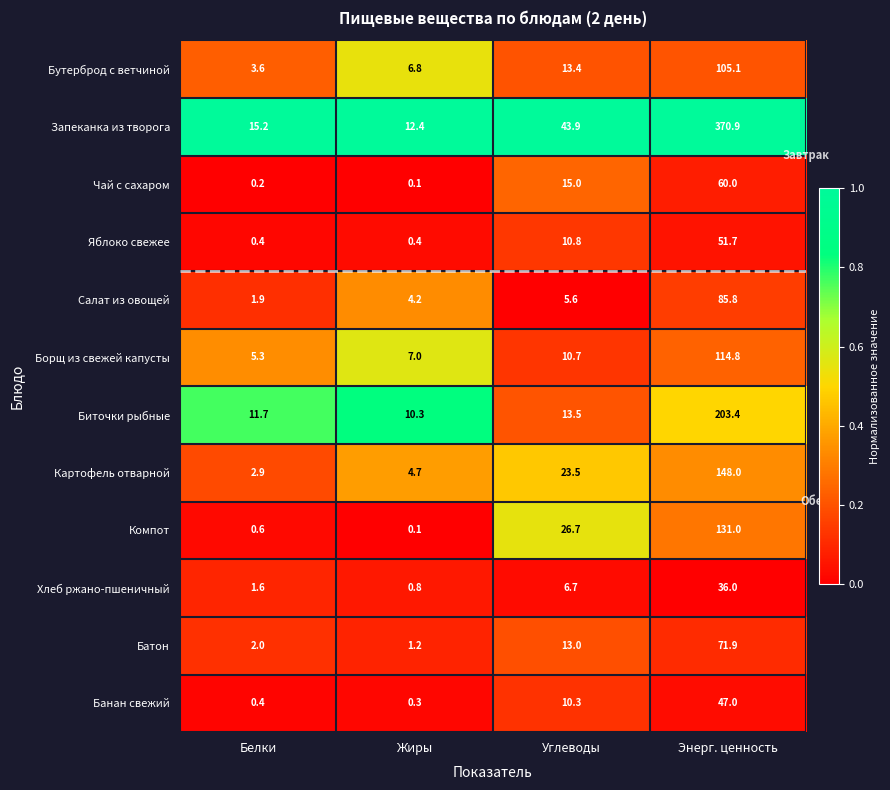

Where is Яблоко свежее nearest to the value 26?

Углеводы